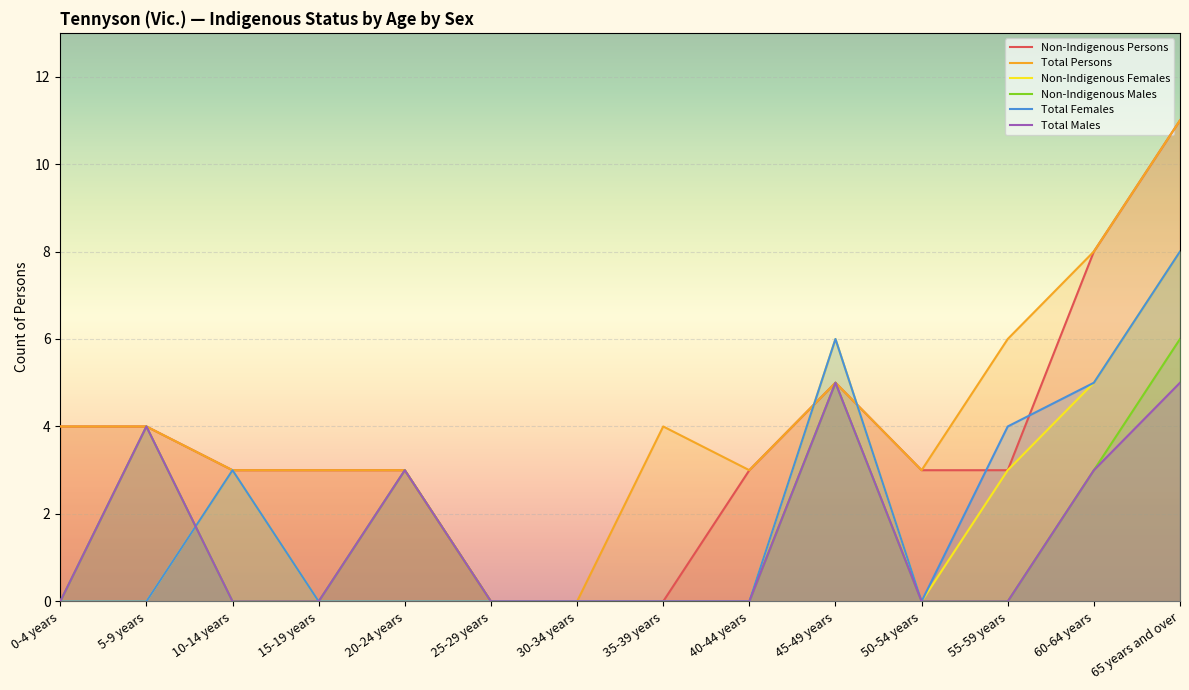

Between which two adjacent categories do Total Females and Non-Indigenous Persons first intersect?

40-44 years and 45-49 years